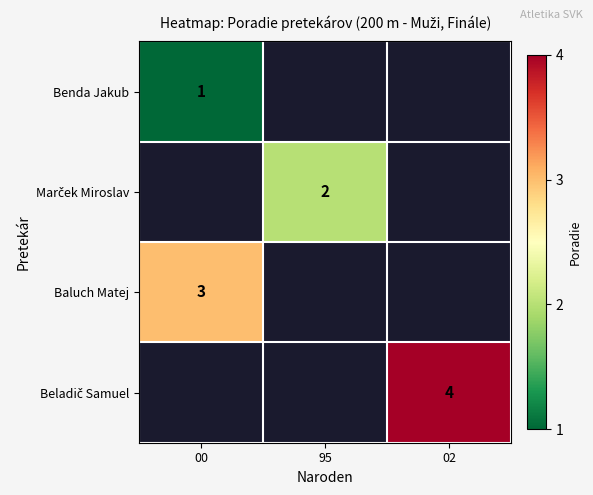

Is it true that Benda Jakub equals 1 at 00?

True